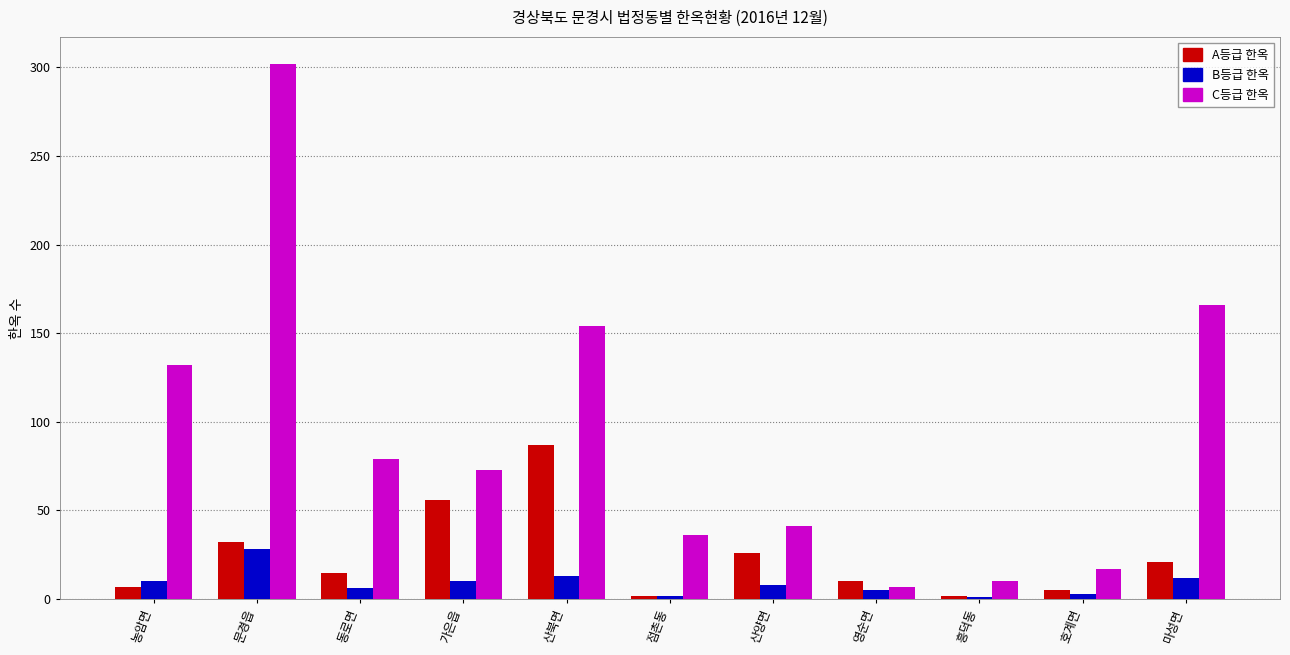

What is the label of the 2nd bar from the right?

호계면